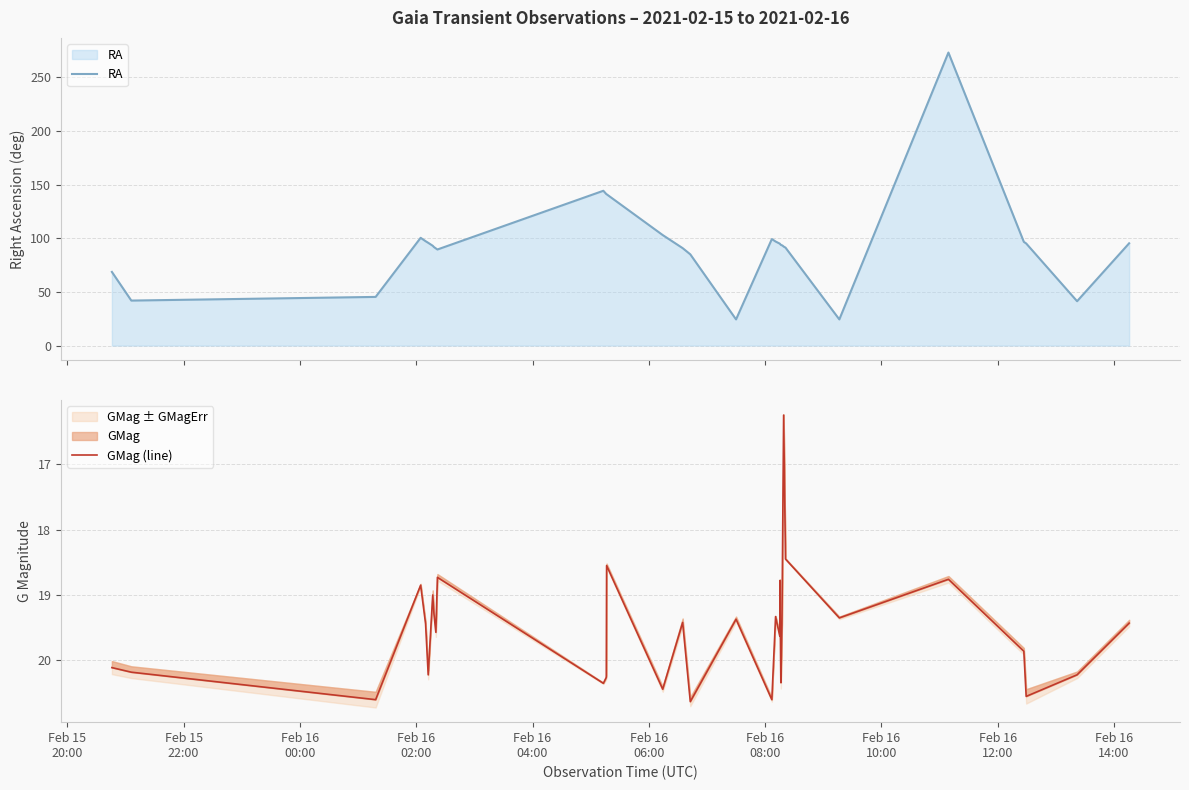

What is the minimum value for RA?

24.4